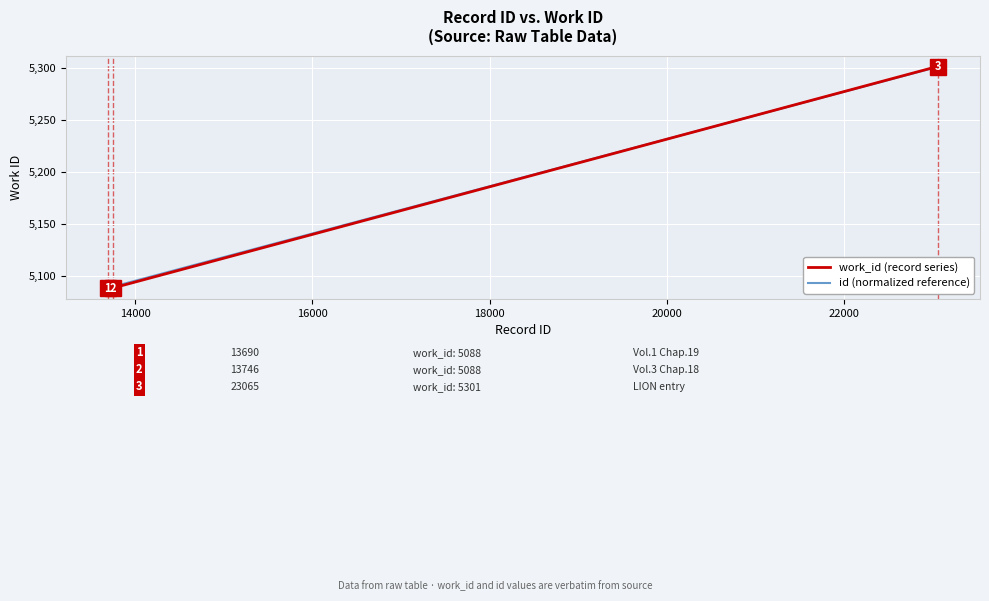

What is the minimum value shown in the chart?

5088.0